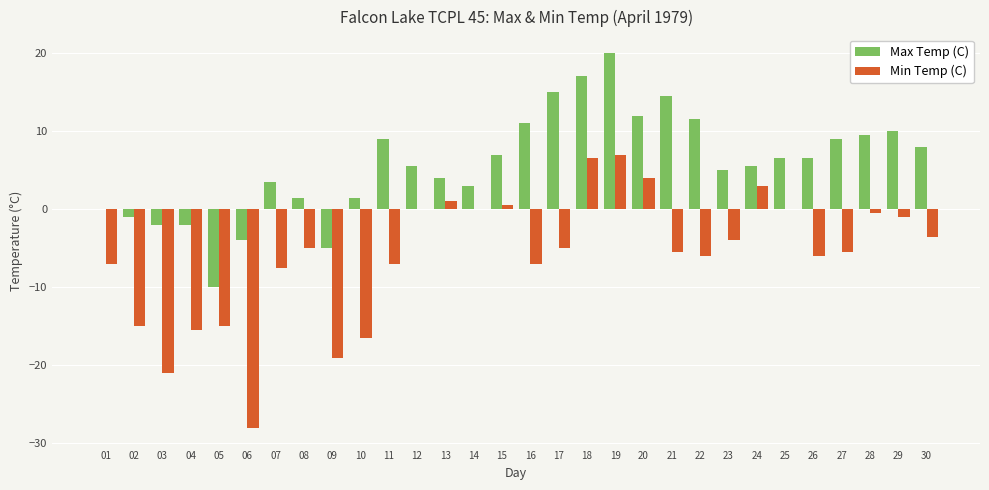

At which category is the sum across all series the highest?

19